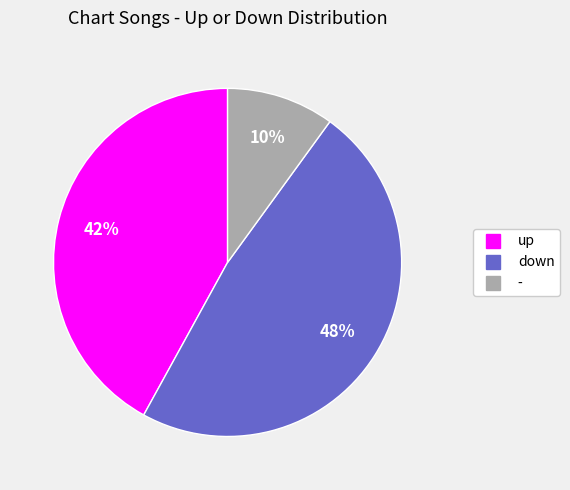

The down slice represents 34% of the pie. True or false?

False